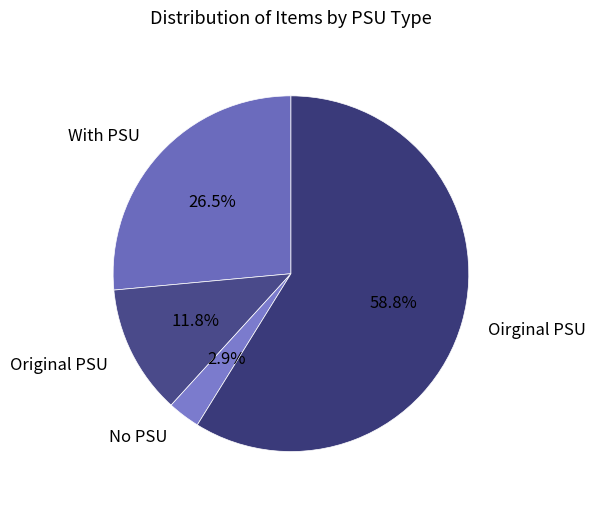

Count the number of slices in the pie.

4